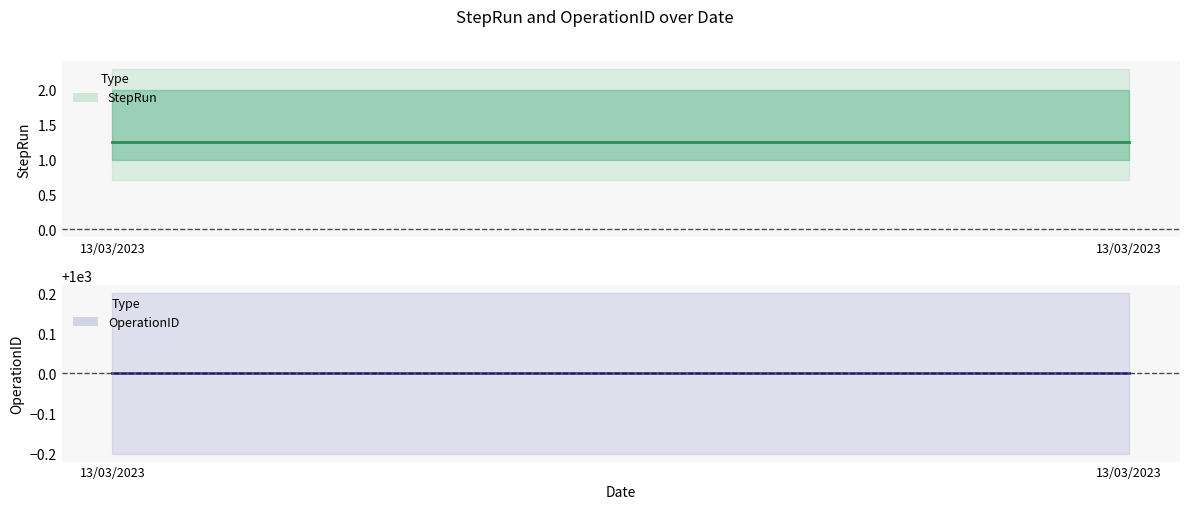

Reading left to right, extract all data points from this chart.

StepRun: 13/03/2023=1.2	13/03/2023=1.2
OperationID: 13/03/2023=1000.0	13/03/2023=1000.0